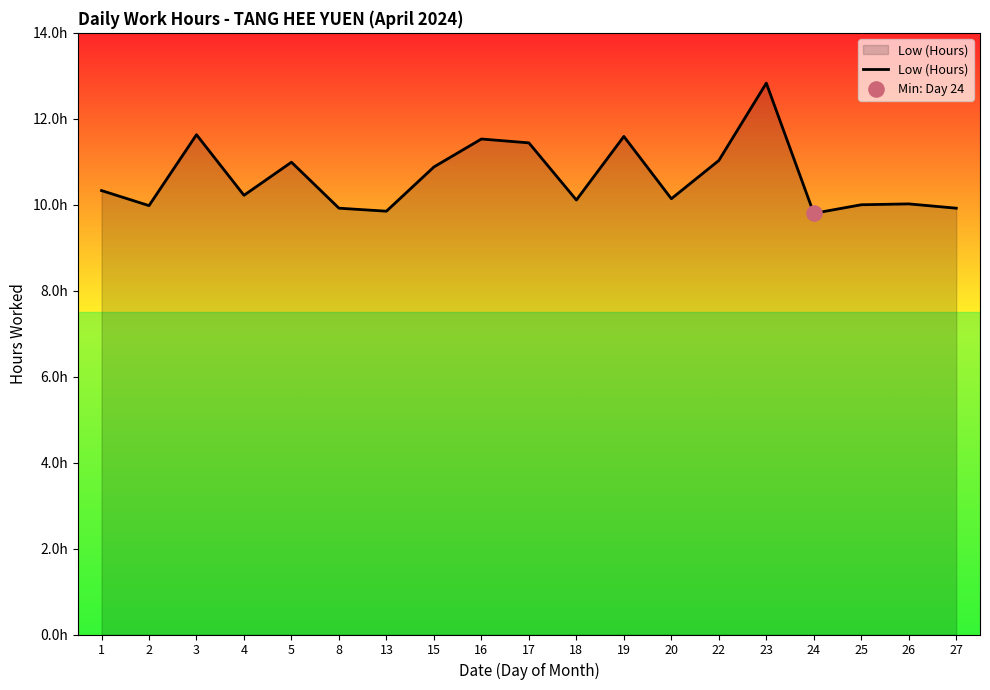

Between 16 and 8, which is larger?

16